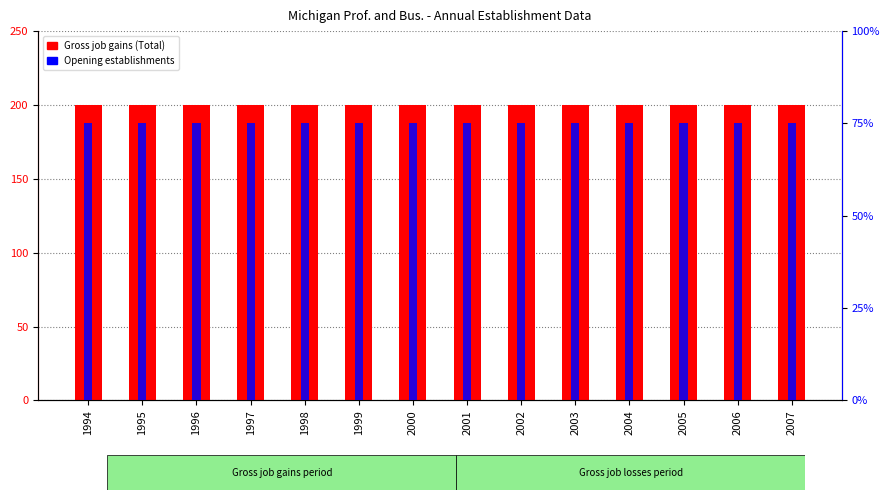

What is the approximate value of Opening establishments at 2001?

75